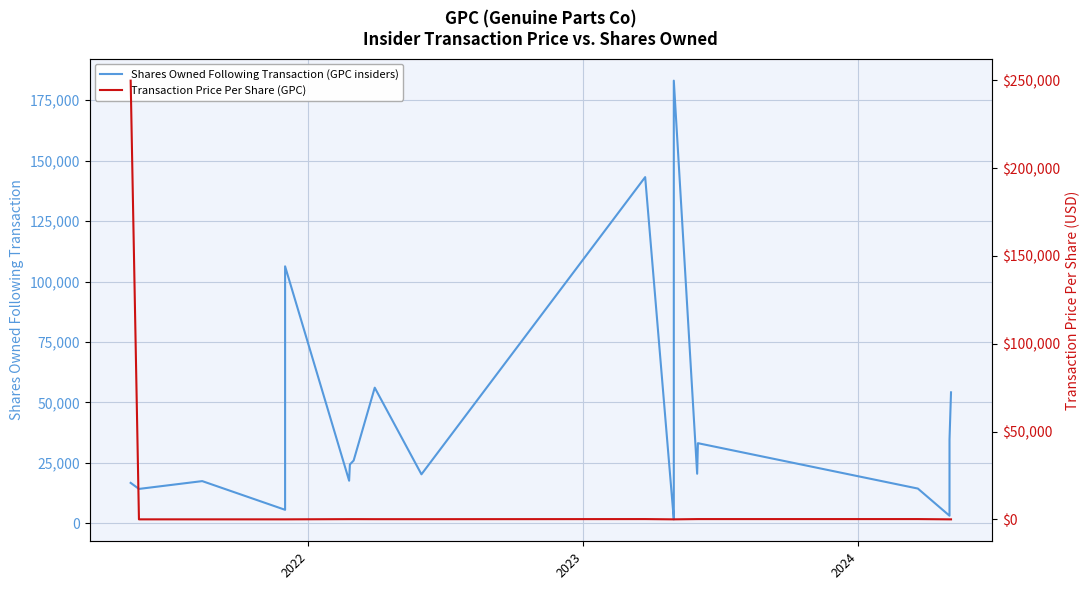

After their last crossing, which series has the higher values: Shares Owned Following Transaction (GPC insiders) or Transaction Price Per Share (GPC)?

Shares Owned Following Transaction (GPC insiders)